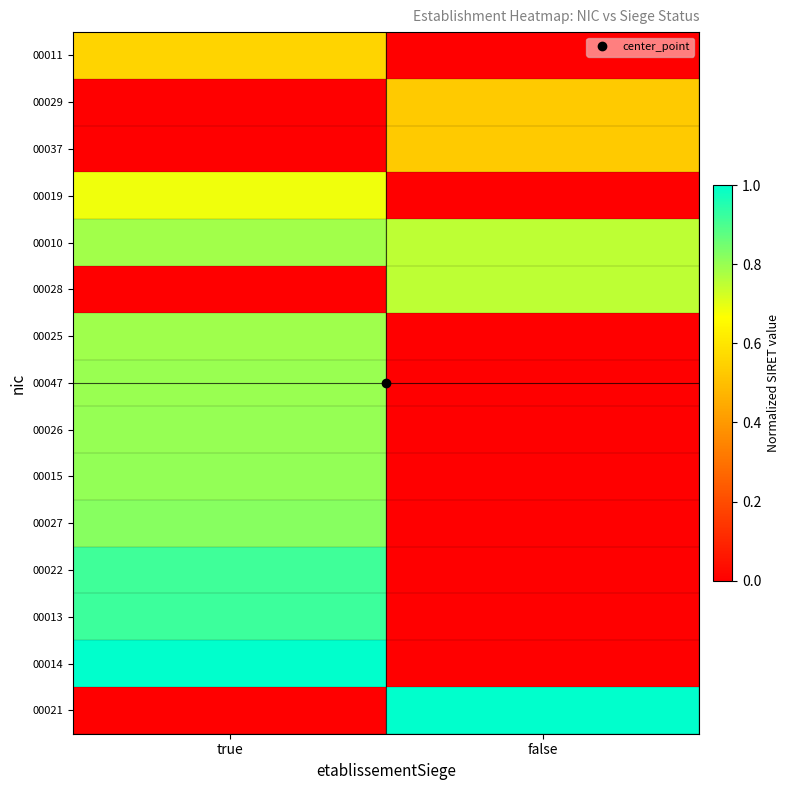

Reading right to left, what are all the values shown in this chart?

00011: false=0.0	true=0.6
00029: false=0.5	true=0.0
00037: false=0.5	true=0.0
00019: false=0.0	true=0.7
00010: false=0.8	true=0.8
00028: false=0.8	true=0.0
00025: false=0.0	true=0.8
00047: false=0.0	true=0.8
00026: false=0.0	true=0.8
00015: false=0.0	true=0.8
00027: false=0.0	true=0.8
00022: false=0.0	true=0.9
00013: false=0.0	true=0.9
00014: false=0.0	true=1.0
00021: false=1.0	true=0.0